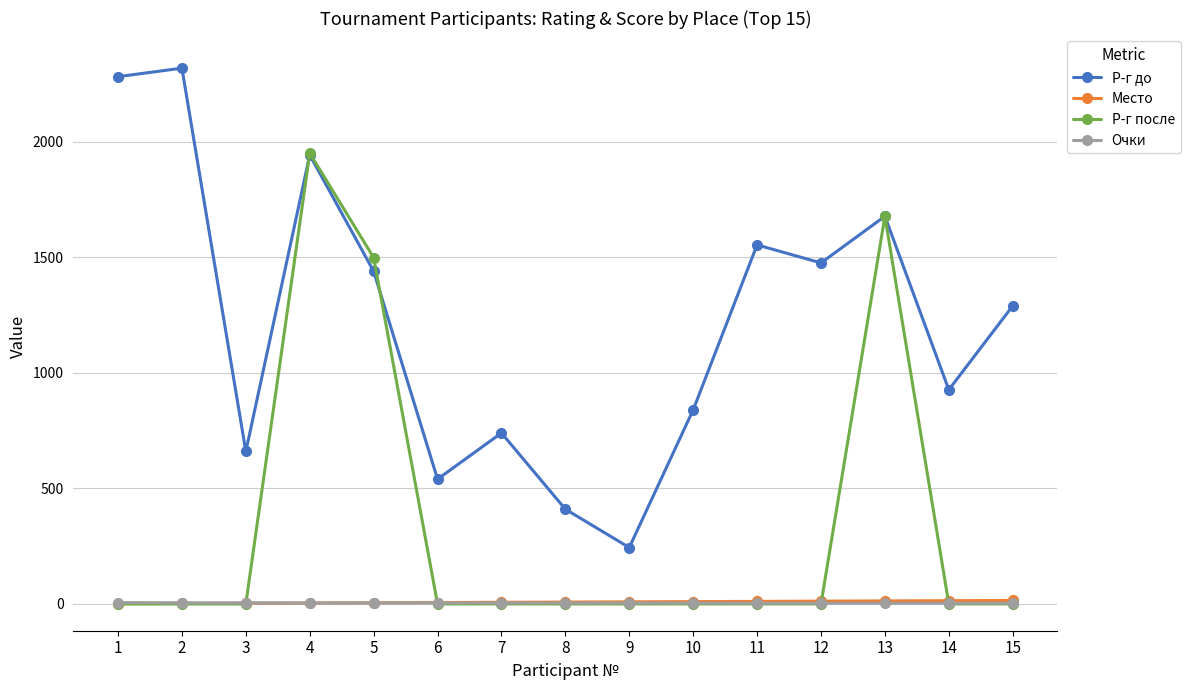

What are all the series names shown in the legend?

Р-г до, Место, Р-г после, Очки